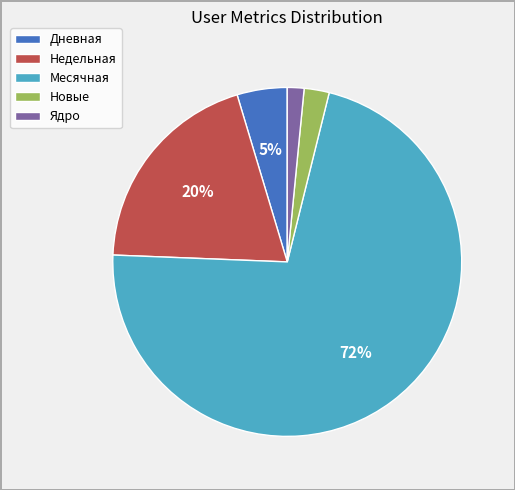

Between Ядро and Дневная, which is larger?

Дневная